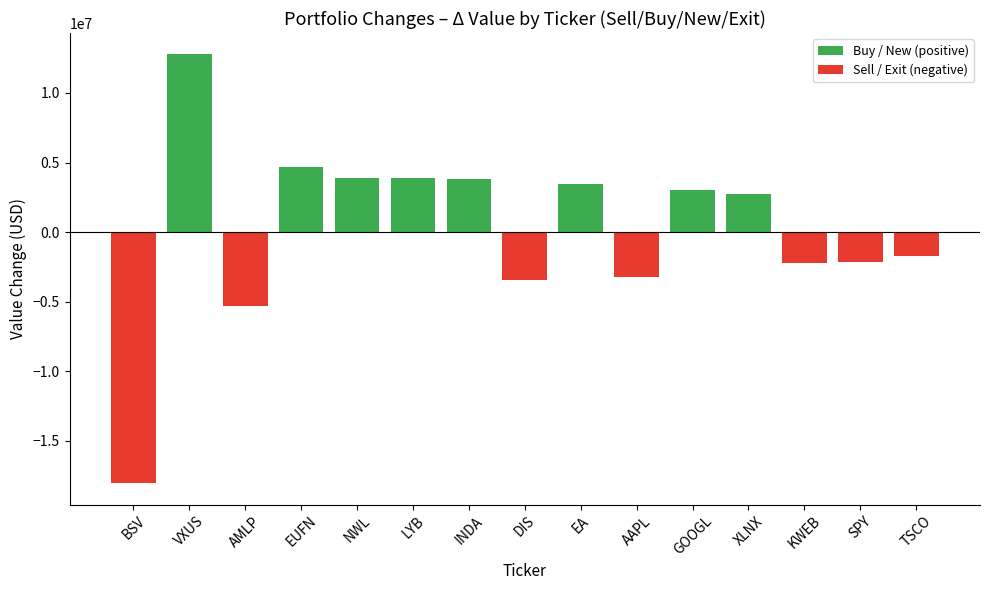

What is the value of the 4th bar from the left?

4674000